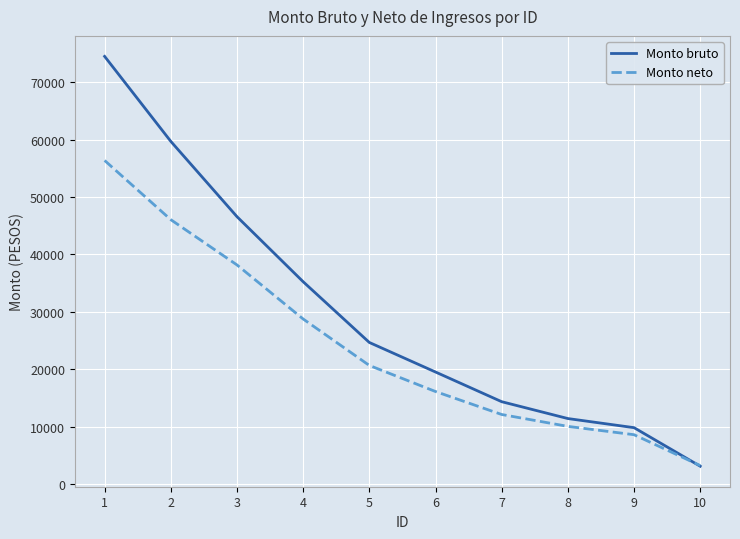

What is the average value of the Monto neto series?

24018.9